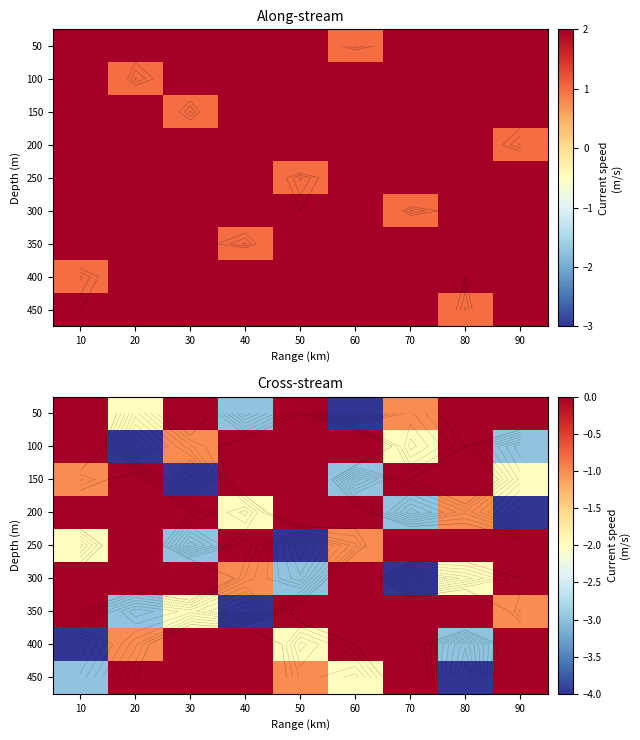

The 350 series shows -3 at 20. True or false?

True